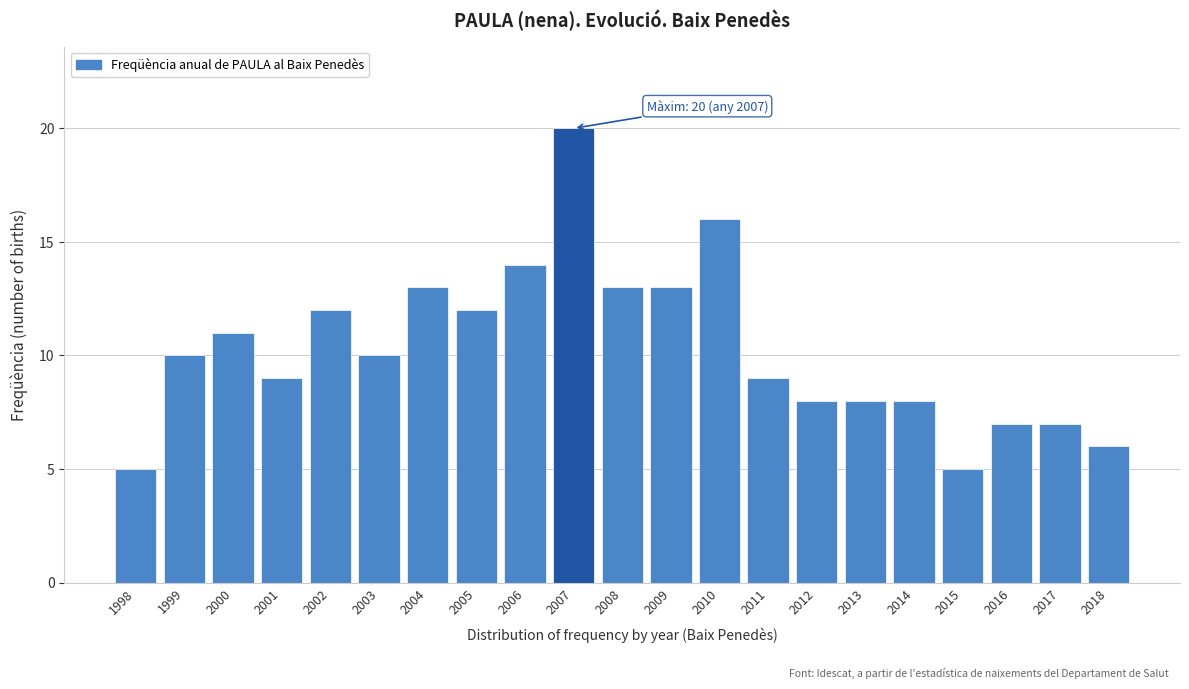

Reading left to right, list all the values displayed in this chart.

1998=5	1999=10	2000=11	2001=9	2002=12	2003=10	2004=13	2005=12	2006=14	2007=20	2008=13	2009=13	2010=16	2011=9	2012=8	2013=8	2014=8	2015=5	2016=7	2017=7	2018=6